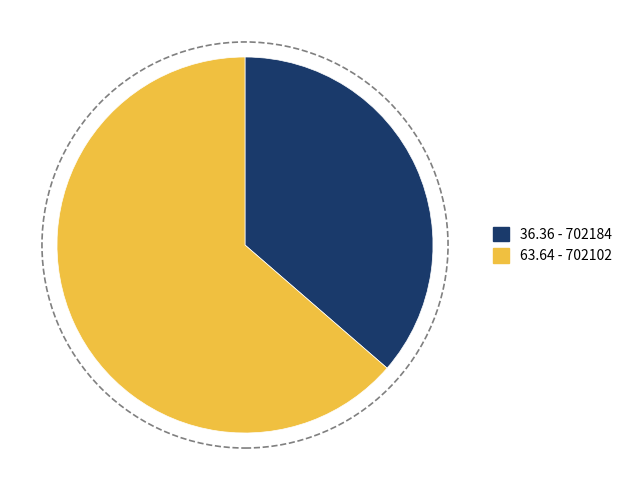

The 36.36 - 702184 slice represents 23% of the pie. True or false?

False